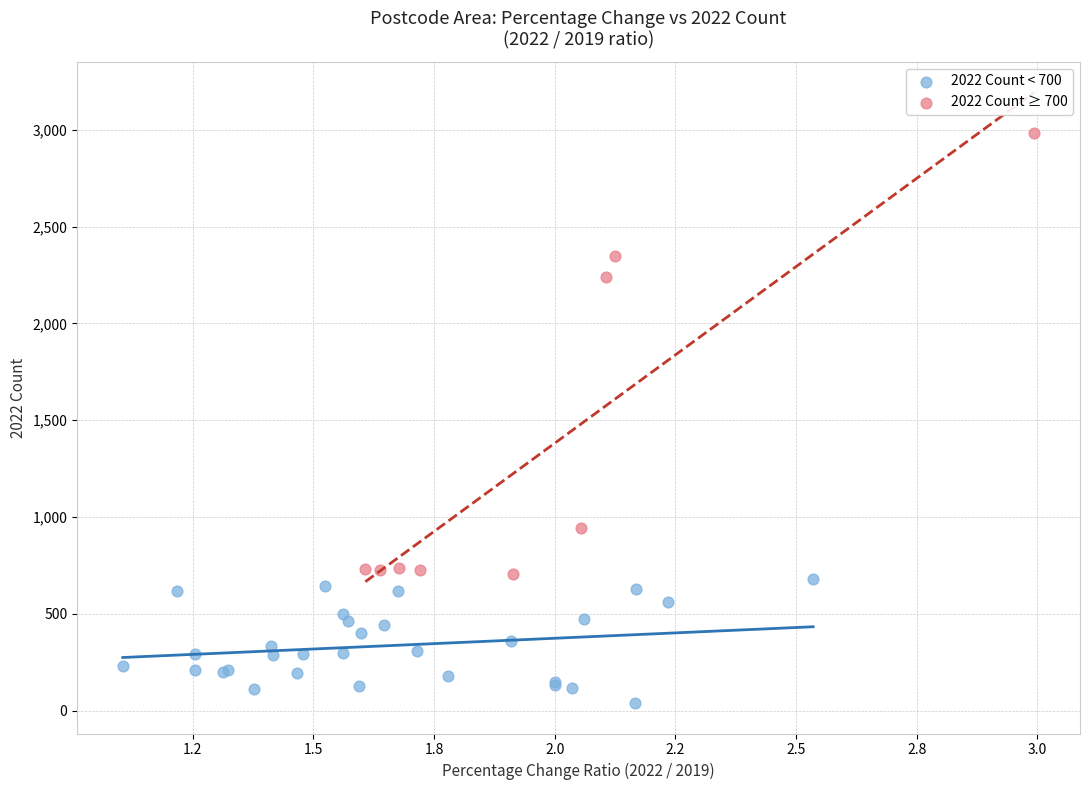

What are all the series names shown in the legend?

2022 Count < 700, 2022 Count ≥ 700